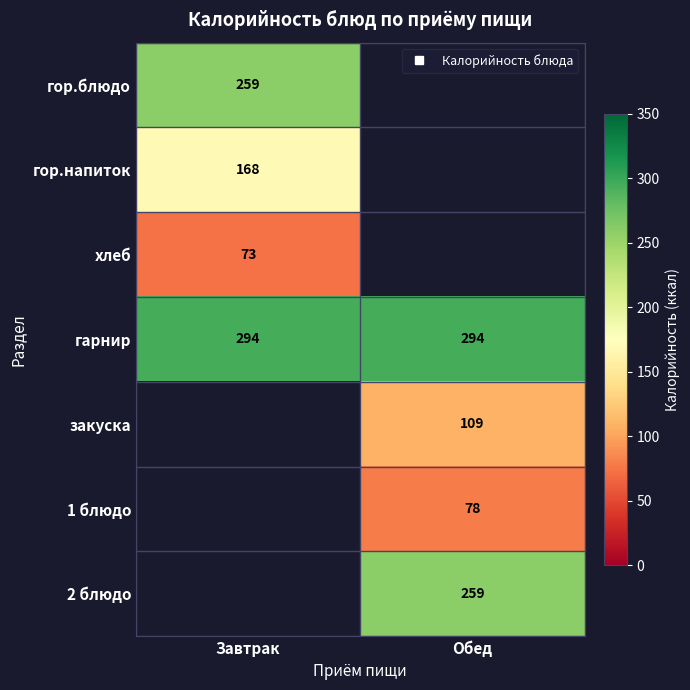

What is the smallest value displayed?

73.0